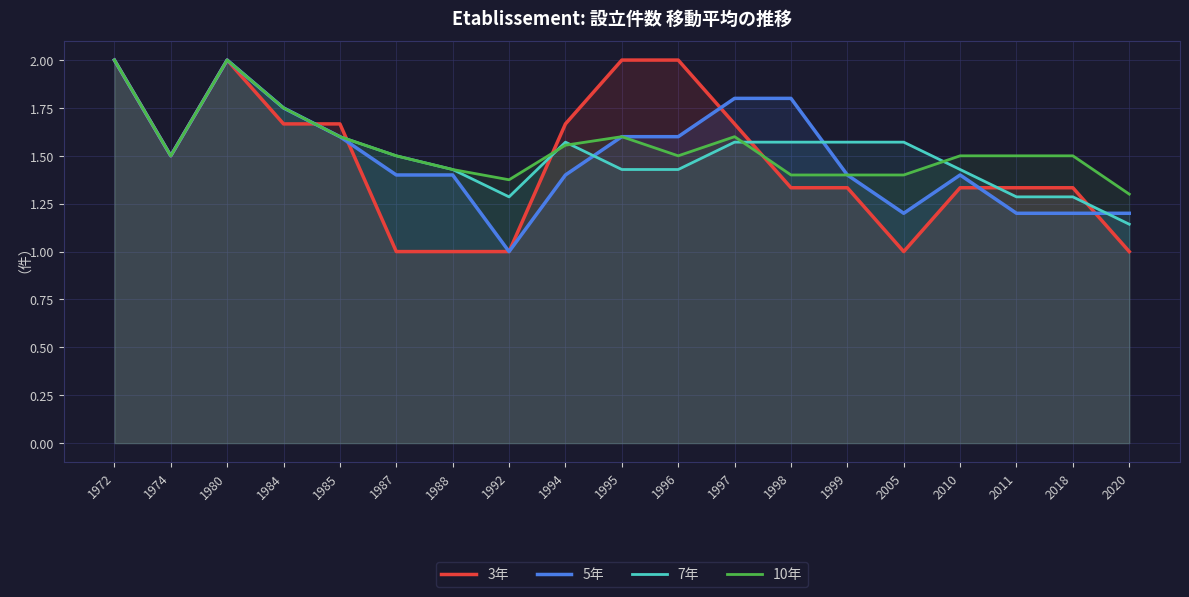

True or false: 3年 has more than 0 interior local peaks.

True